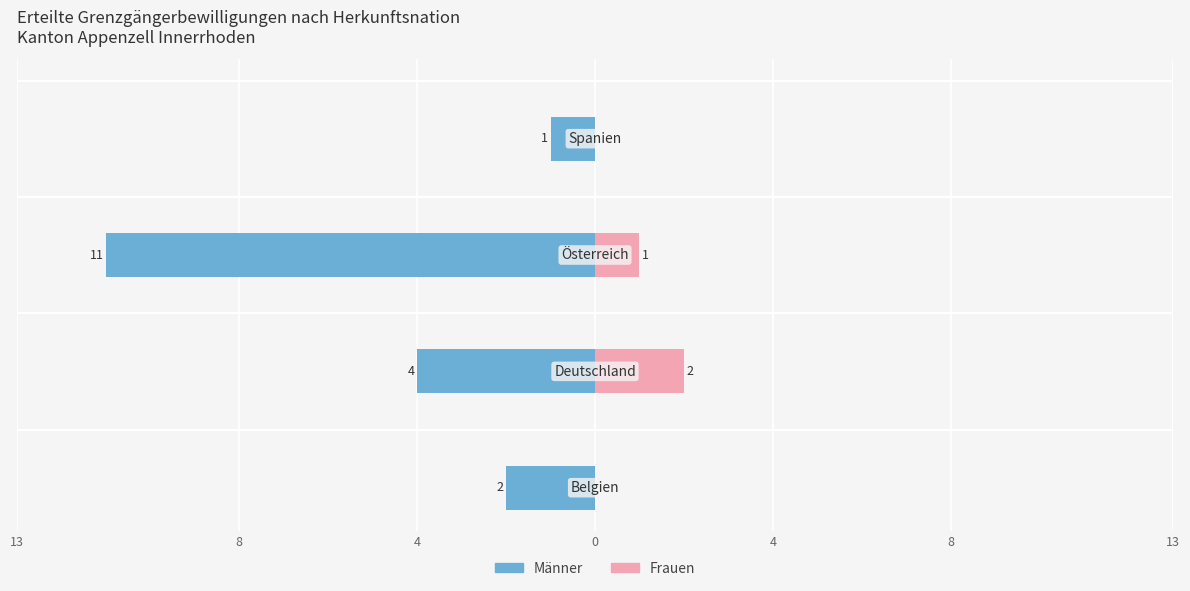

How many bars are there in each group?

2